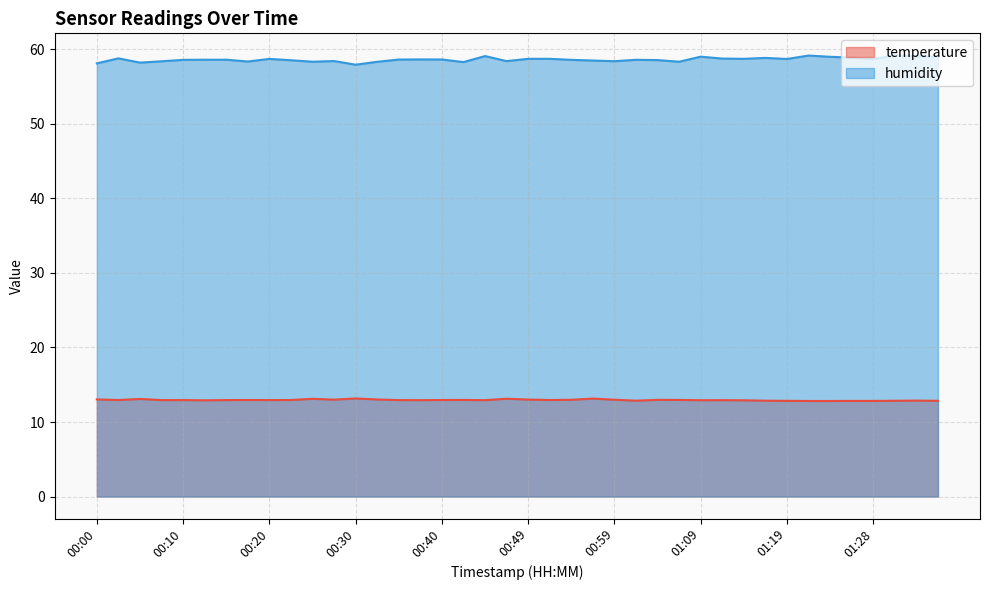

What is the label of the 40th point from the left?

01:36